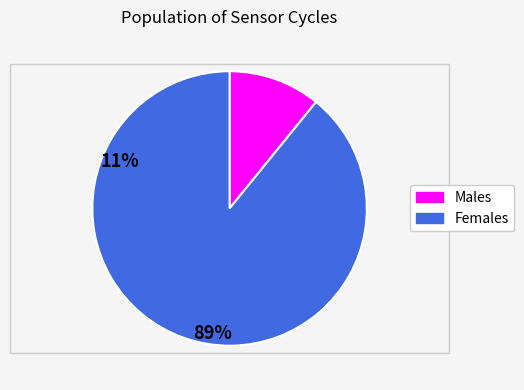

Does any single category account for the majority?

Yes